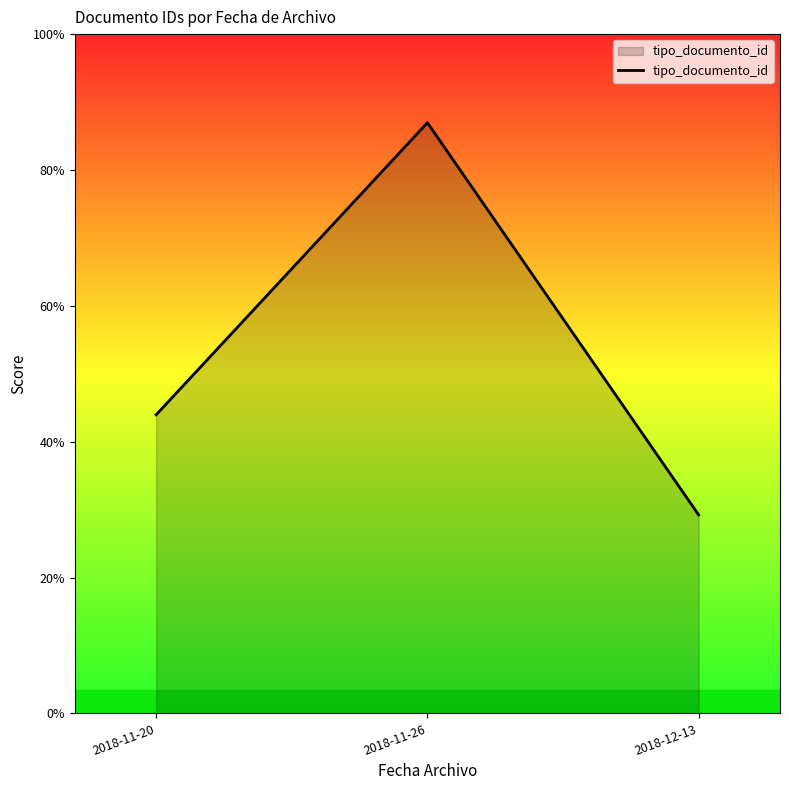

Which label corresponds to the smallest value in the chart?

2018-12-13